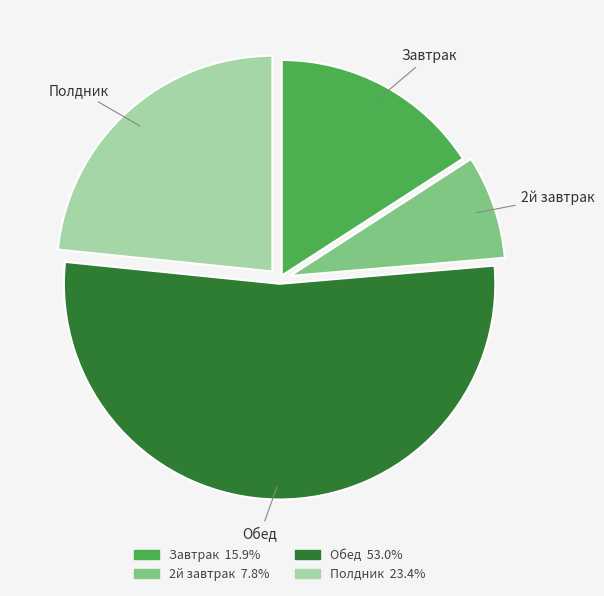

Does any single category account for the majority?

Yes